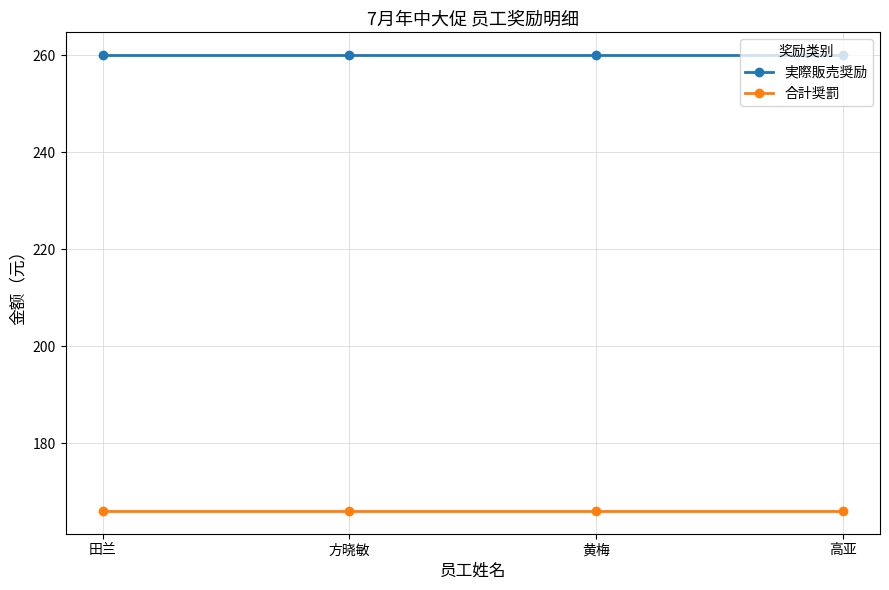

What is the minimum value shown in the chart?

166.1